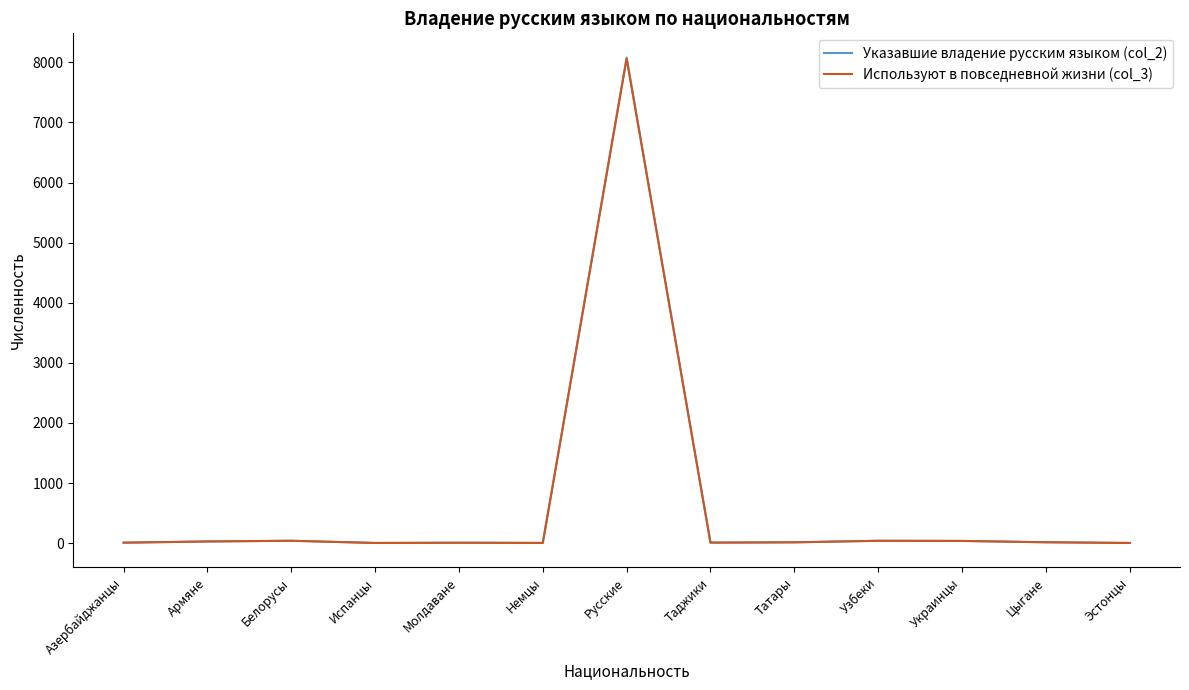

What are all the series names shown in the legend?

Указавшие владение русским языком (col_2), Используют в повседневной жизни (col_3)